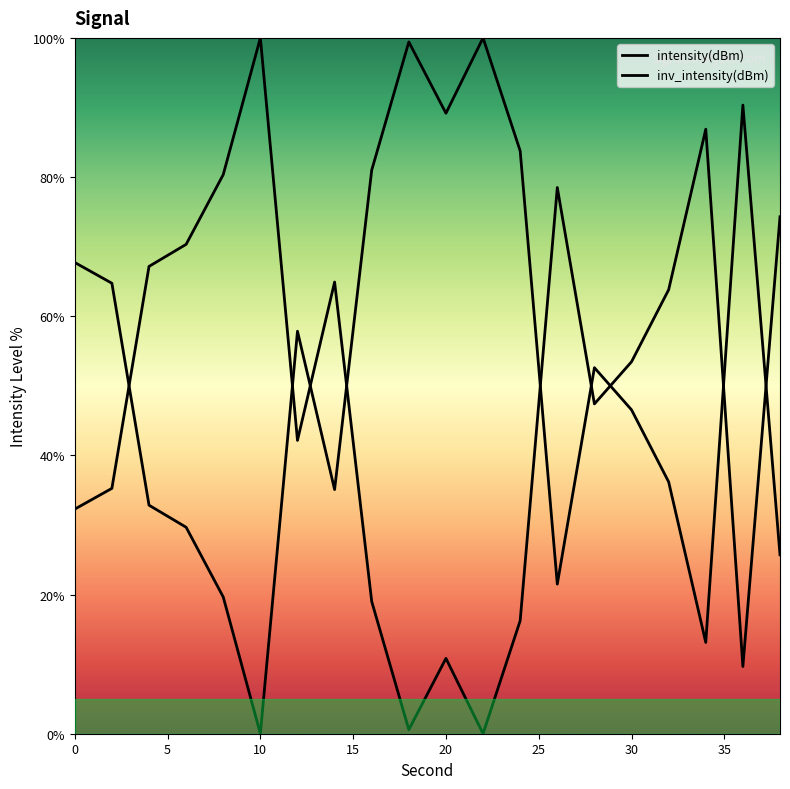

Is the value of intensity(dBm) at 16 greater than the value of inv_intensity(dBm) at 0?

No